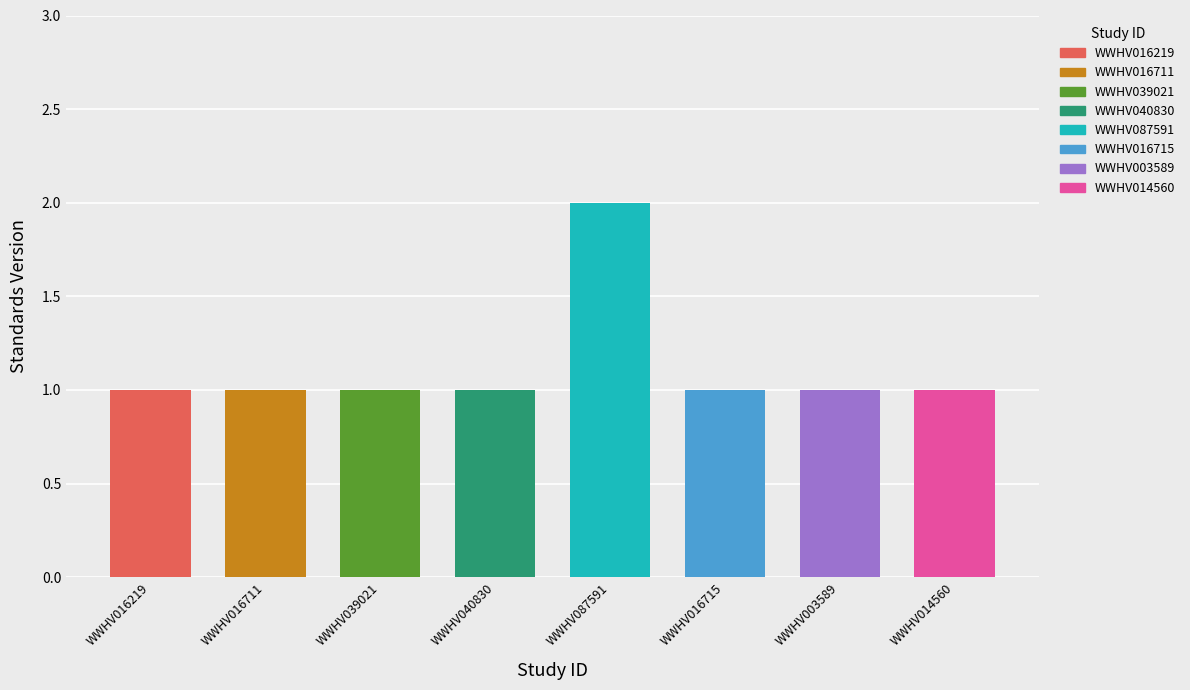

What is the approximate value at WWHV016219?

1